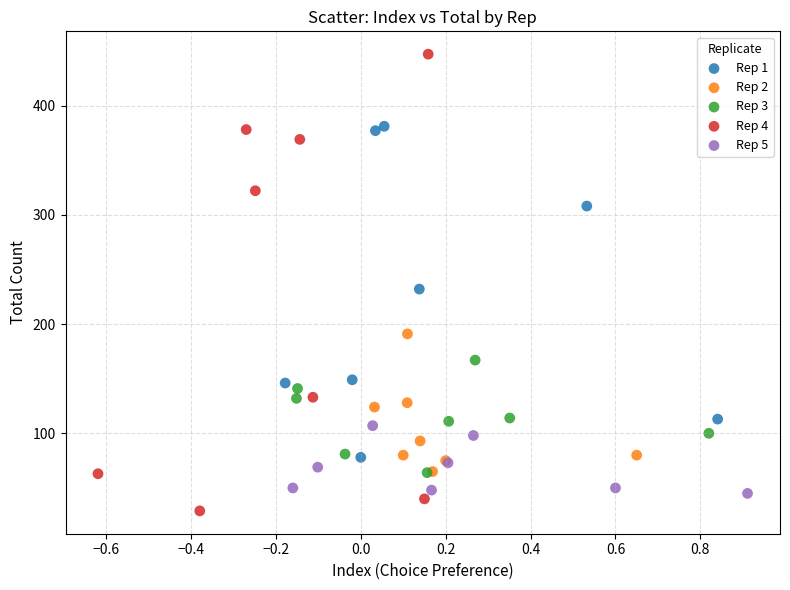

Which series has the largest Y range (max minus min)?

Rep 4